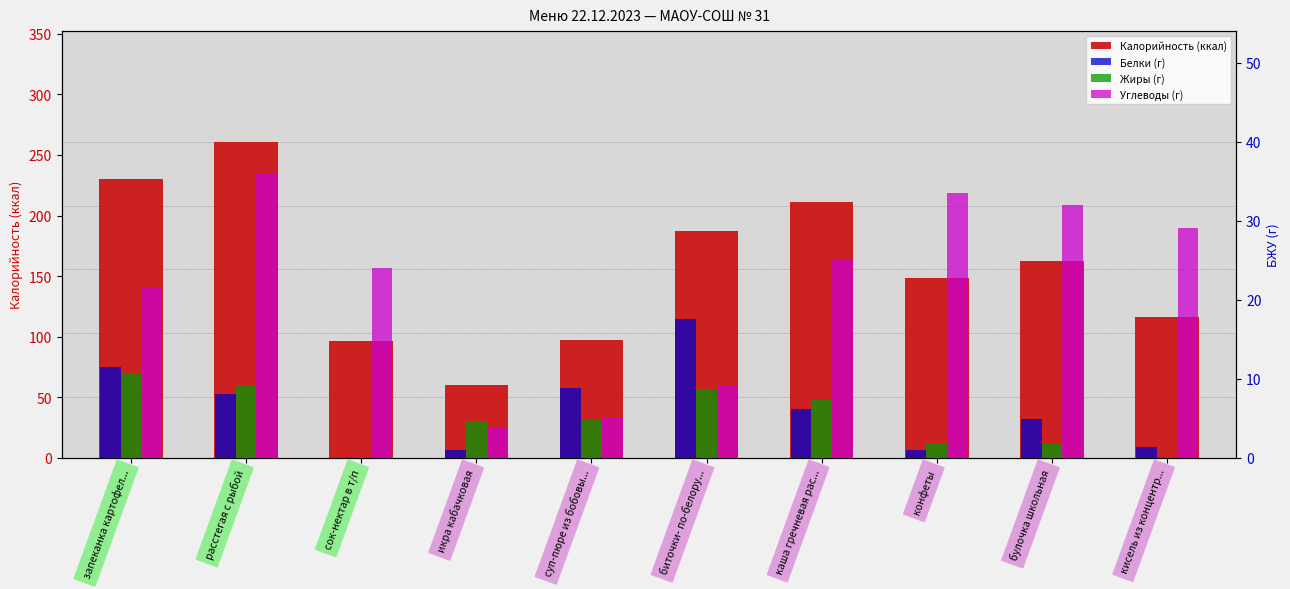

What is the sum of all Калорийность (ккал) values?

1568.0